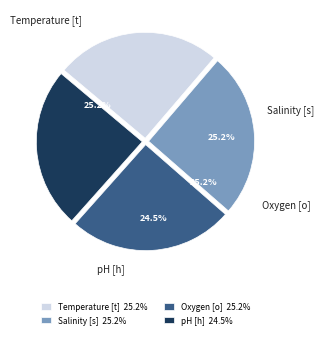

The pH [h] slice represents 25% of the pie. True or false?

True